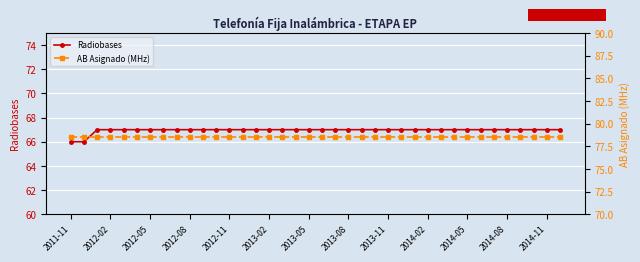

How many lines are shown in the chart?

2